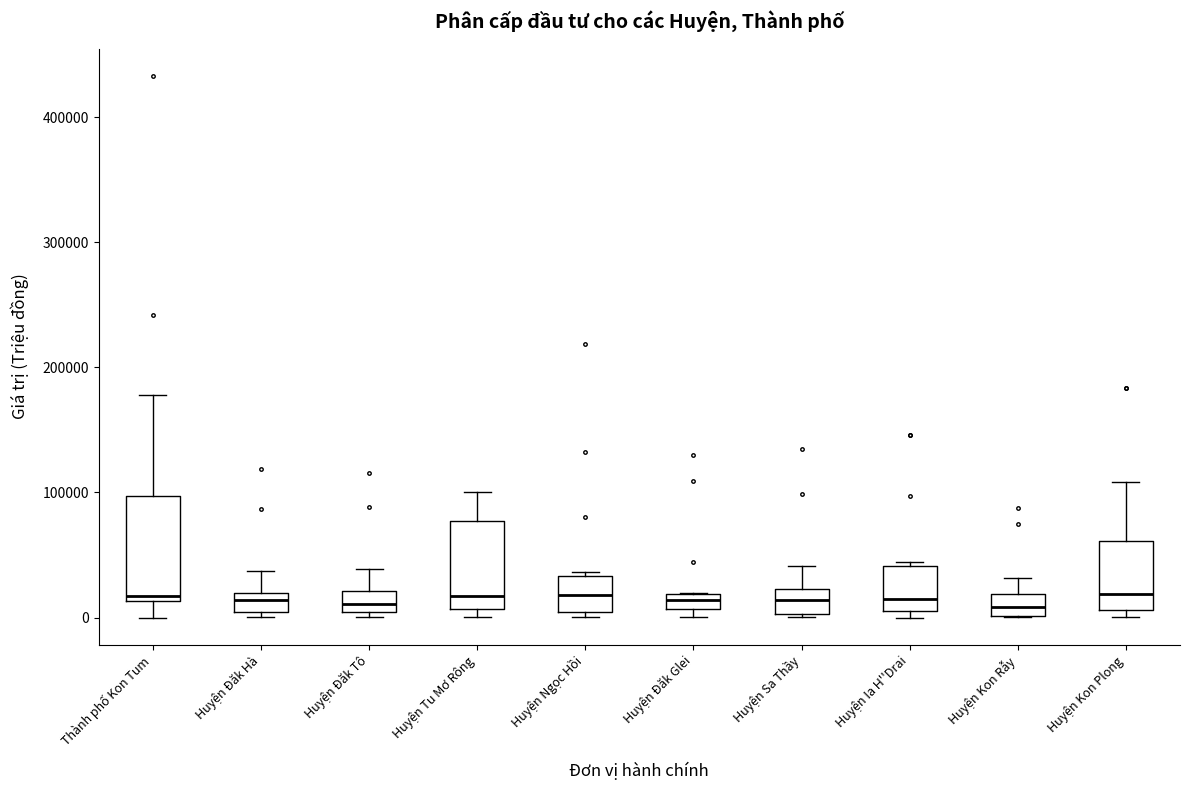

Where does the median line of the box for Huyện Ia H''Drai sit on the y-axis? The values are not printed on the chart, so give them approximately, as read against the axis.

20000